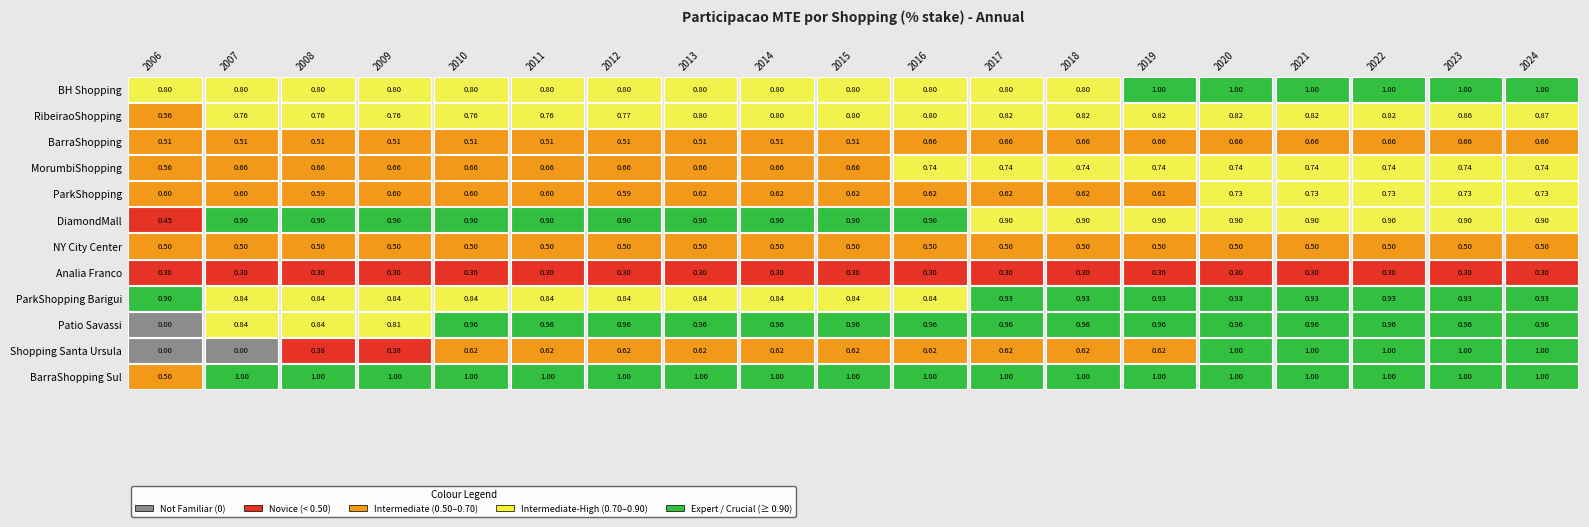

Between 2009 and 2018, which is larger?

2018